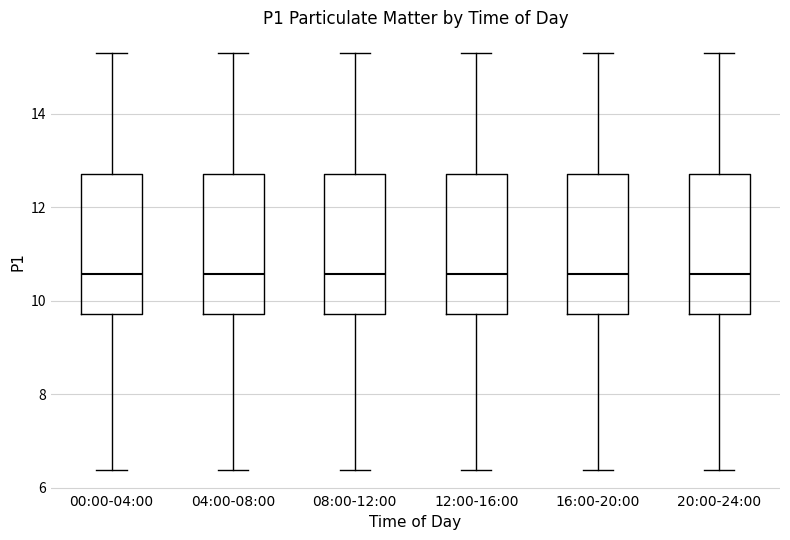

Reading left to right, read every box against the y-axis: the position of its median line, the range the box covers, and the ends of its whiskers. The values are not printed on the chart, so give them approximately, as read against the axis.

00:00-04:00: median 10.6, box 9.8 to 12.8, whiskers 6.4 to 15.4
04:00-08:00: median 10.6, box 9.8 to 12.8, whiskers 6.4 to 15.4
08:00-12:00: median 10.6, box 9.8 to 12.8, whiskers 6.4 to 15.4
12:00-16:00: median 10.6, box 9.8 to 12.8, whiskers 6.4 to 15.4
16:00-20:00: median 10.6, box 9.8 to 12.8, whiskers 6.4 to 15.4
20:00-24:00: median 10.6, box 9.8 to 12.8, whiskers 6.4 to 15.4